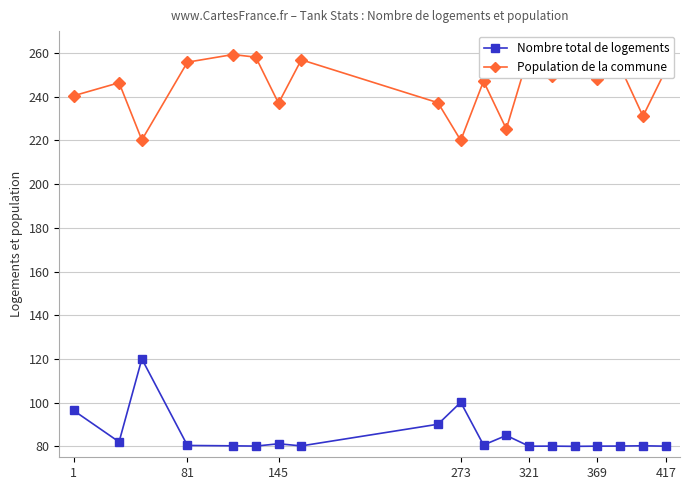

True or false: Nombre total de logements has more than 1 points higher than both neighbors.

True